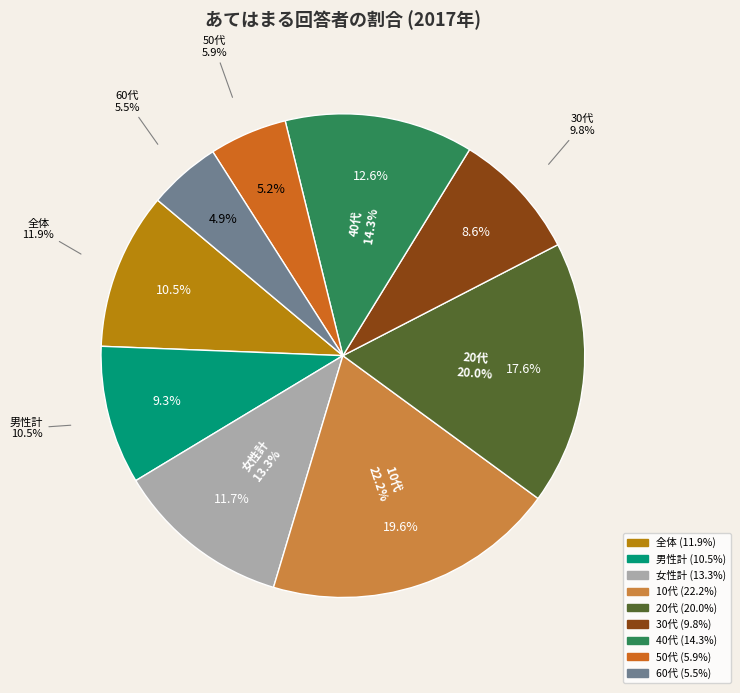

The 男性計 slice represents 24% of the pie. True or false?

False